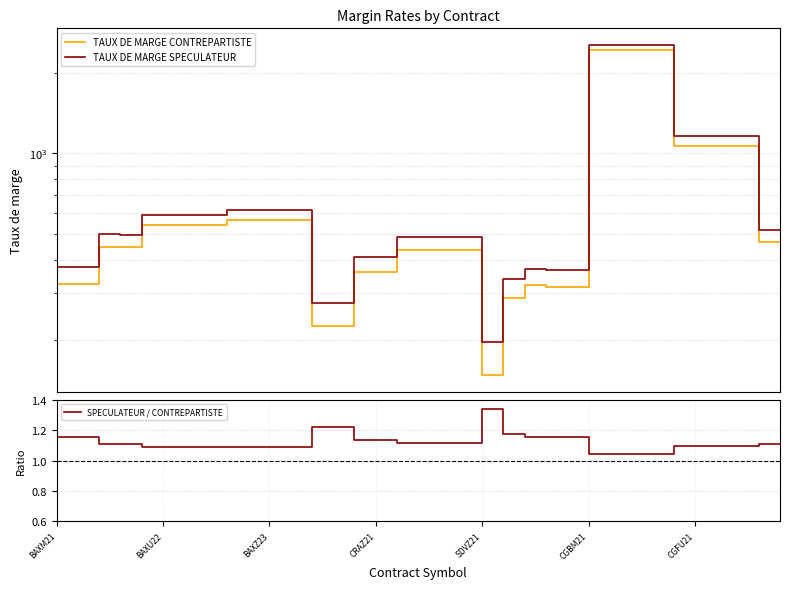

Is it true that TAUX DE MARGE SPECULATEUR equals 371.0 at 22?

True